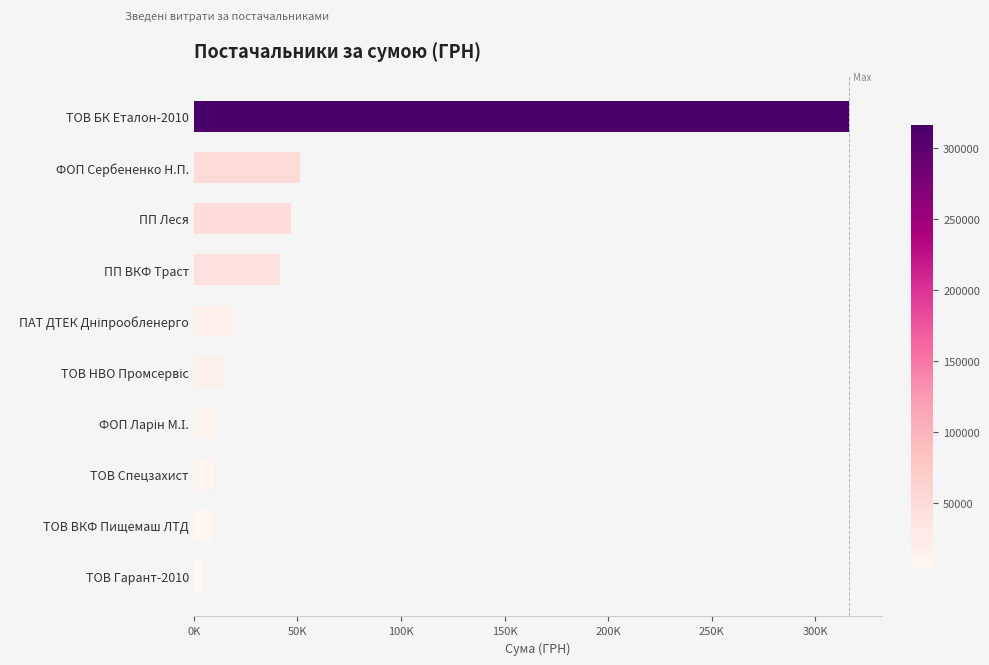

Are the bars horizontal?

Yes